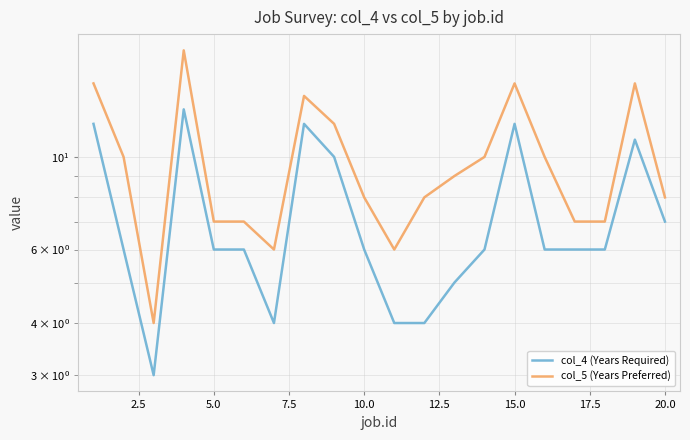

Reading left to right, extract all data points from this chart.

col_4 (Years Required): 12	6	3	13	6	6	4	12	10	6	4	4	5	6	12	6	6	6	11	7
col_5 (Years Preferred): 15	10	4	18	7	7	6	14	12	8	6	8	9	10	15	10	7	7	15	8